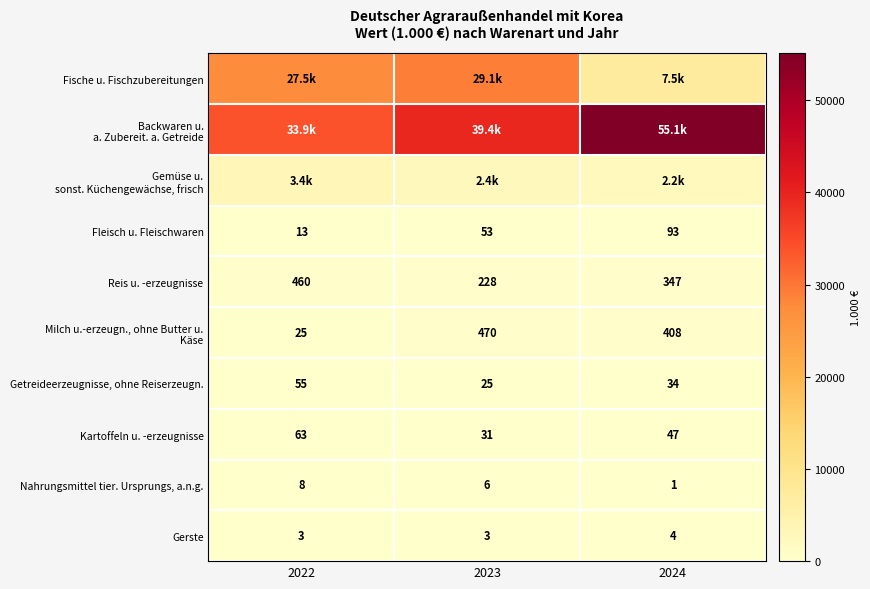

Rank the categories by Kartoffeln u. -erzeugnisse value from lowest to highest.

2023, 2024, 2022